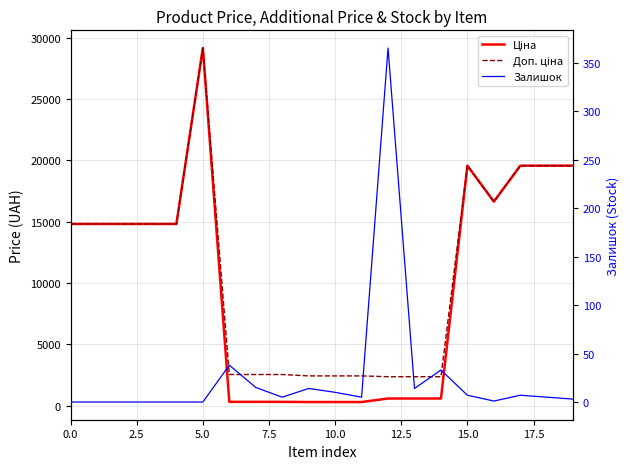

How many series are shown in this chart?

3